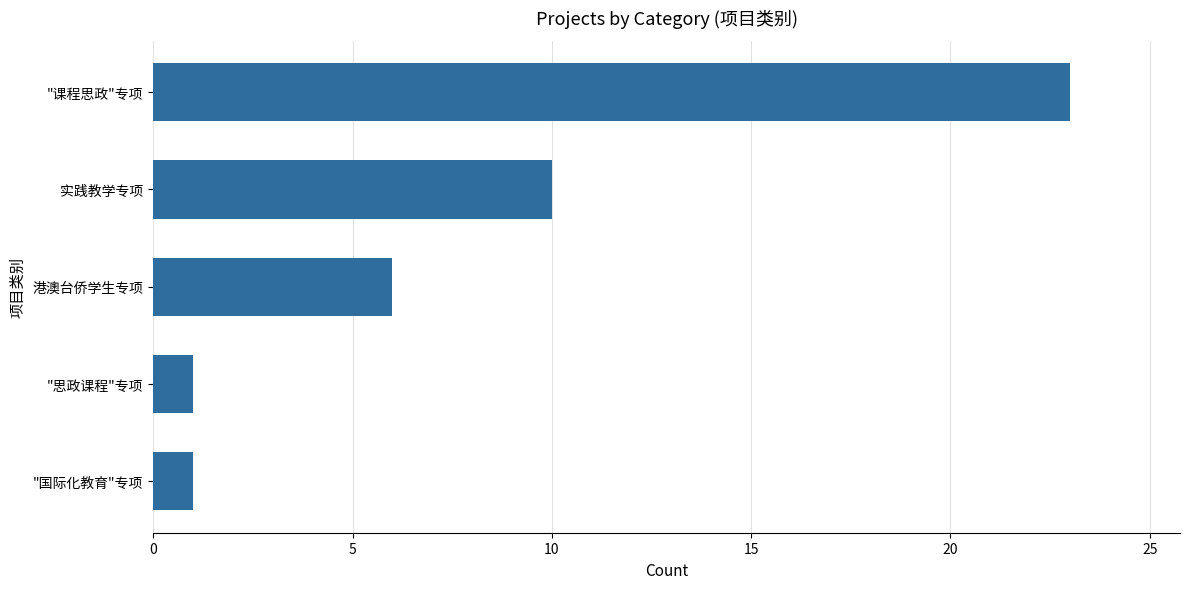

How many values are between 1 and 10?

4